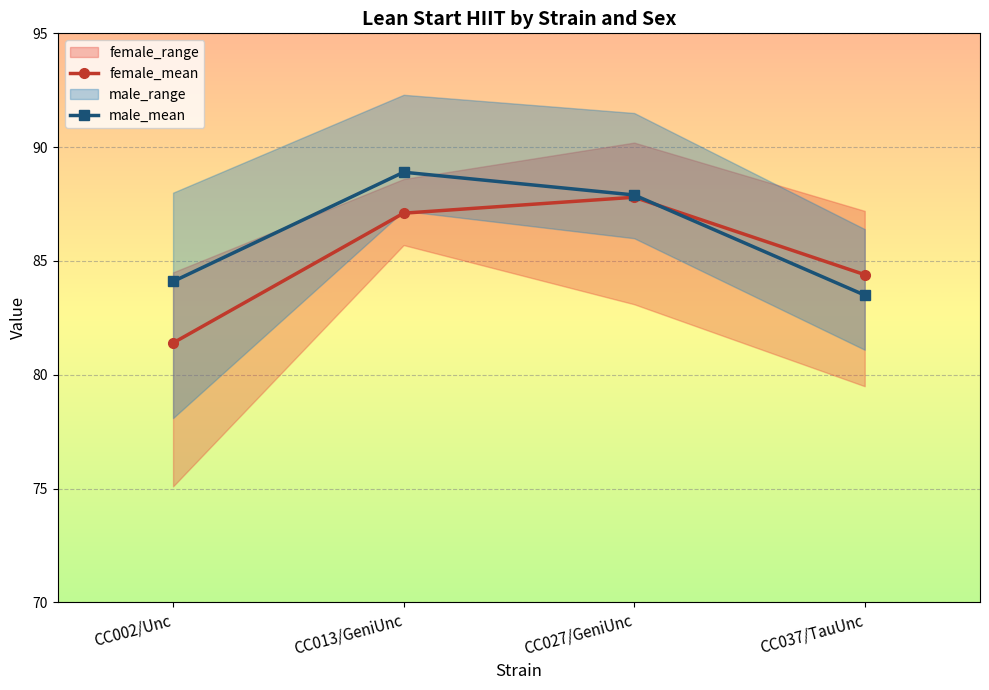

Between CC027/GeniUnc and CC037/TauUnc, which series saw the biggest shift?

male_mean